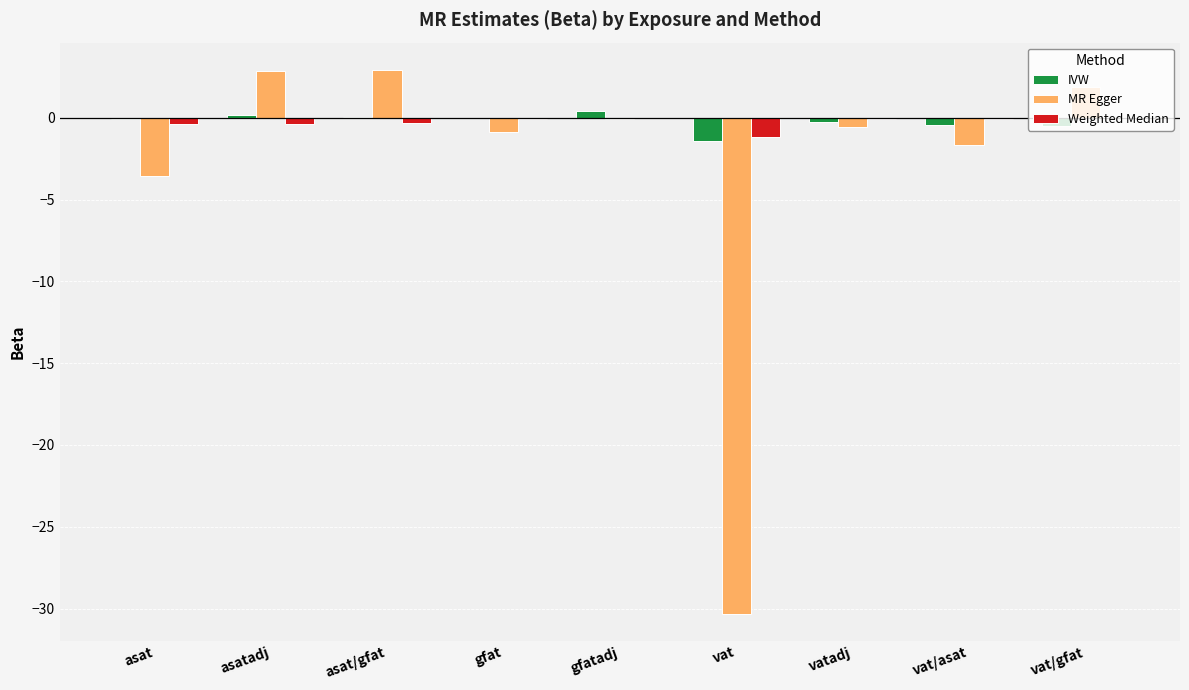

Where is MR Egger nearest to the value -13?

asat